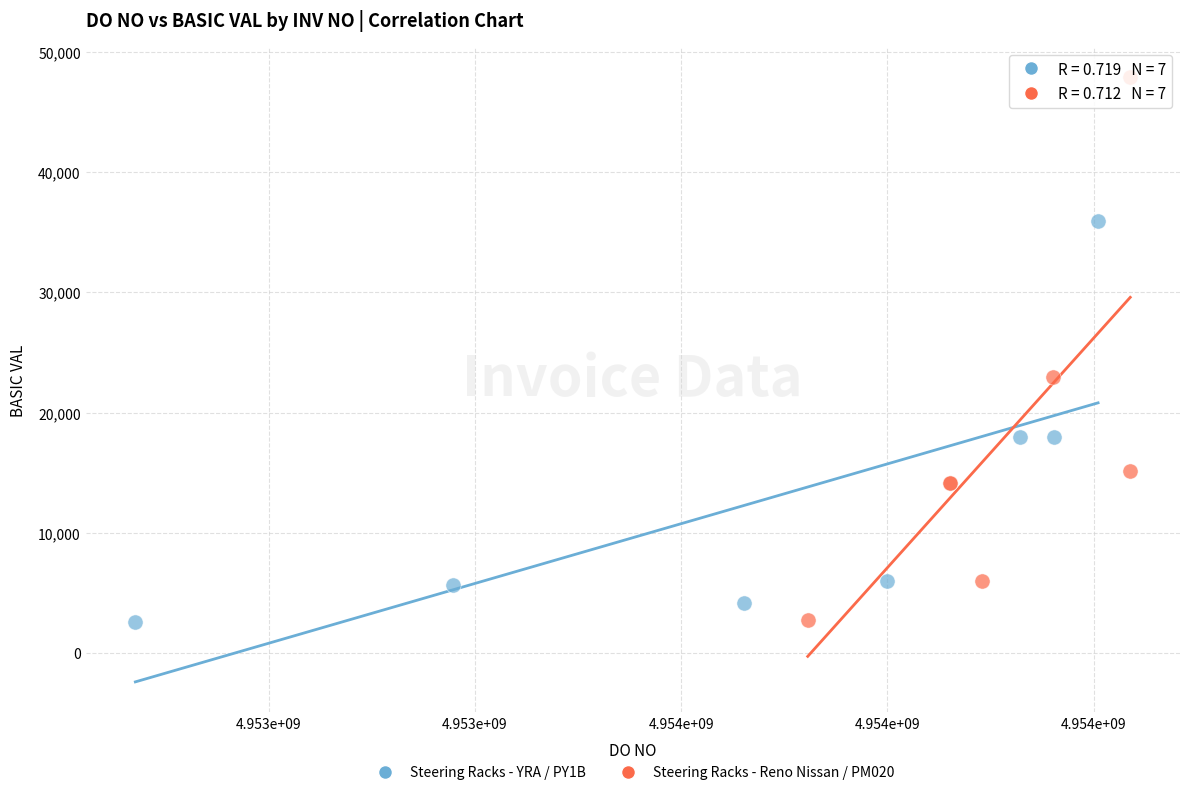

Which series has the widest spread of Y values?

Steering Racks - Reno Nissan / PM020